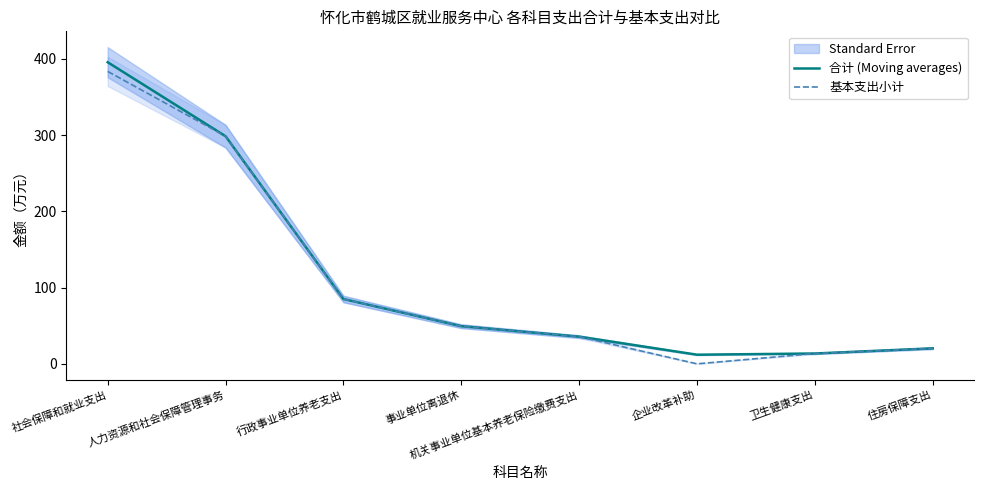

Reading left to right, transcribe all the data shown in this chart.

合计 (Moving averages): 社会保障和就业支出=395.7	人力资源和社会保障管理事务=298.6	行政事业单位养老支出=85.1	事业单位离退休=49.4	机关事业单位基本养老保险缴费支出=35.7	企业改革补助=12.0	卫生健康支出=13.6	住房保障支出=20.4
基本支出小计: 社会保障和就业支出=383.7	人力资源和社会保障管理事务=298.6	行政事业单位养老支出=85.1	事业单位离退休=49.4	机关事业单位基本养老保险缴费支出=35.7	企业改革补助=0.0	卫生健康支出=13.6	住房保障支出=20.4